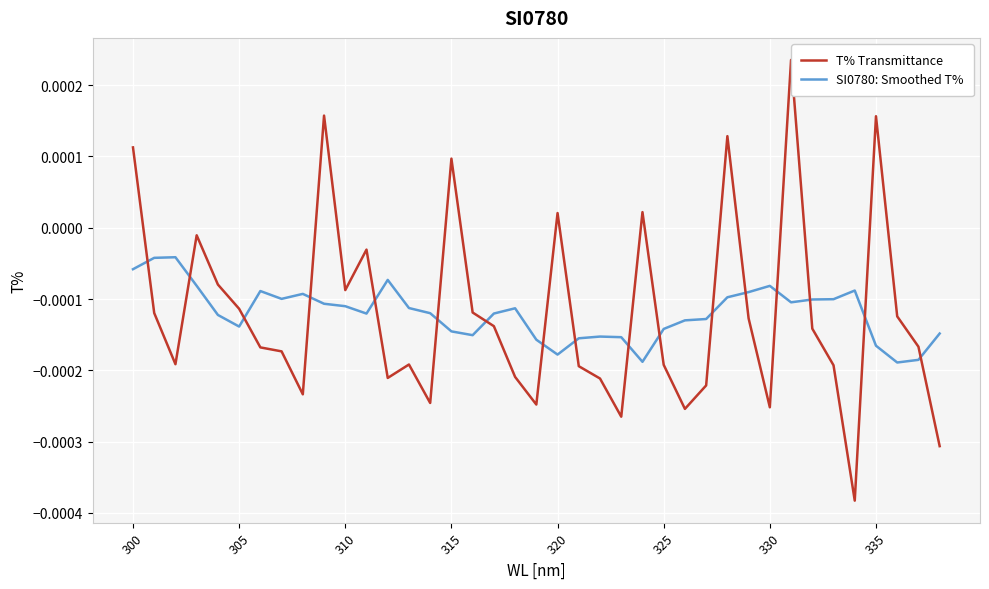

Which series has the widest spread of values?

T% Transmittance